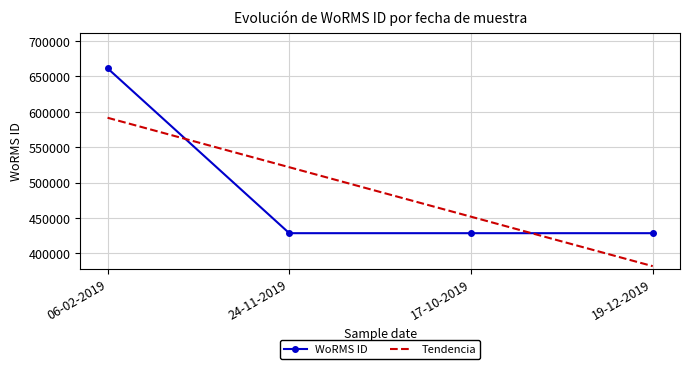

Rank the categories by value from highest to lowest.

06-02-2019, 24-11-2019, 17-10-2019, 19-12-2019